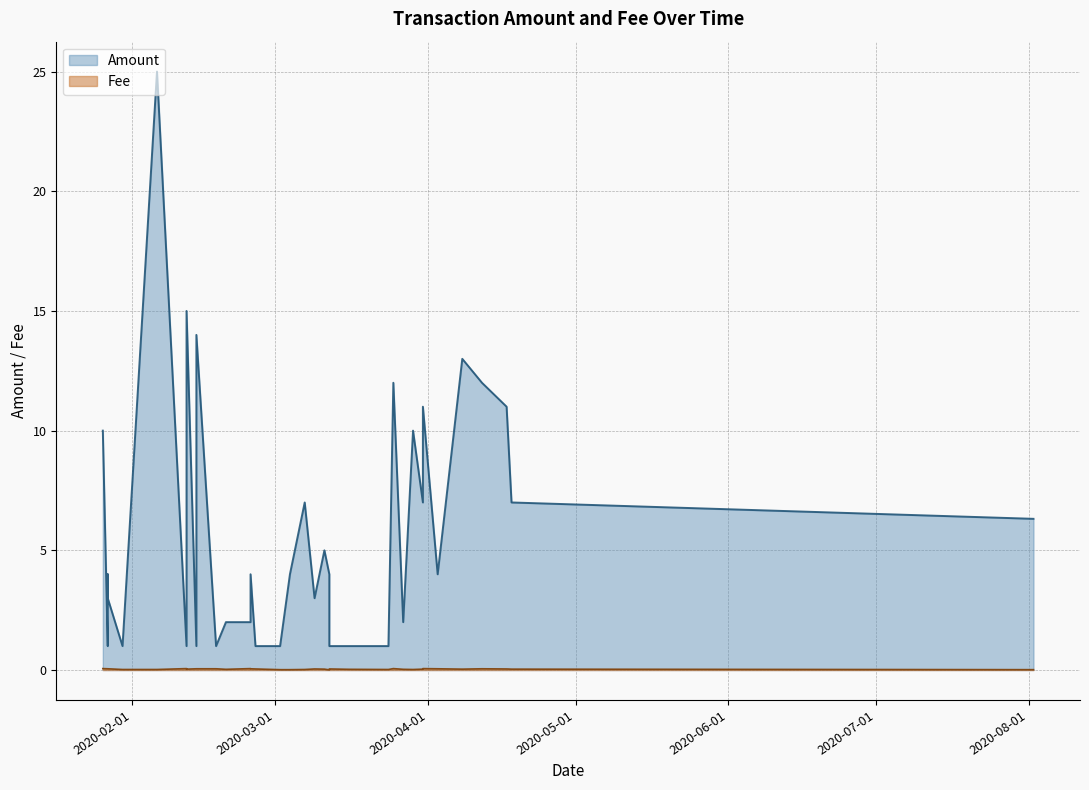

What is the difference between the maximum and minimum values in the Amount series?

24.0